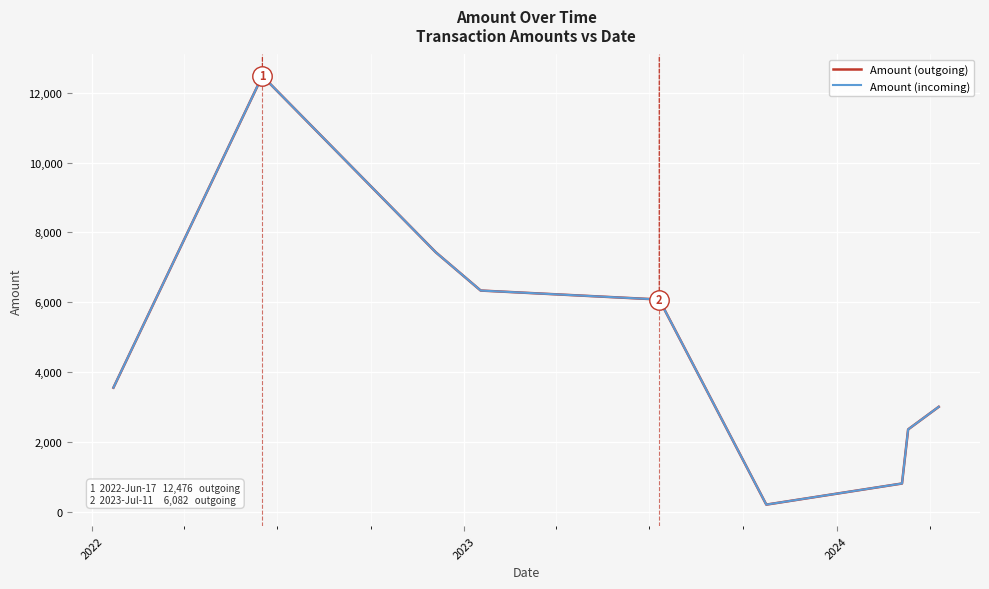

What is the greatest value displayed?

12476.3